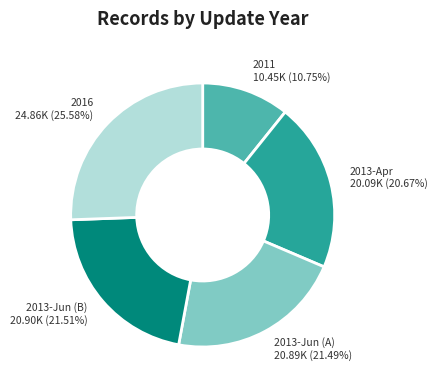

To the nearest percent, what is the difference between the largest and smallest slice percentages?

15%